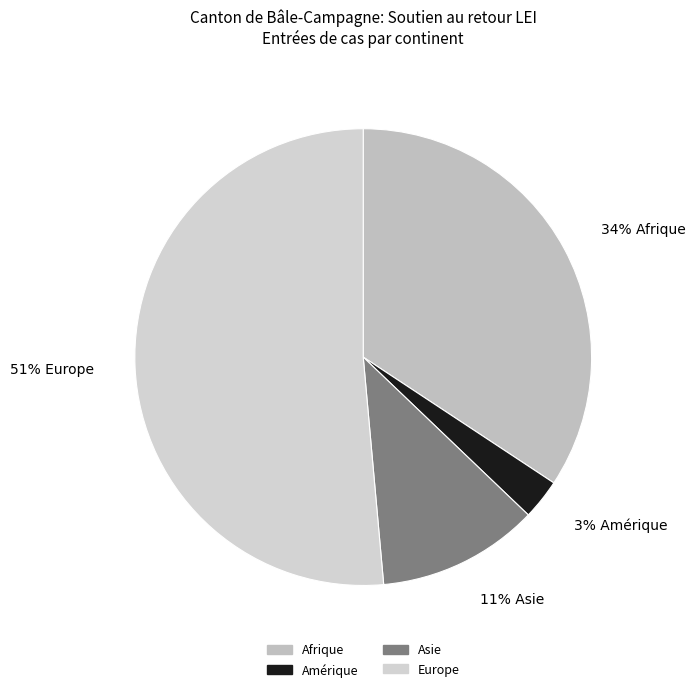

How many slices are in this pie chart?

4